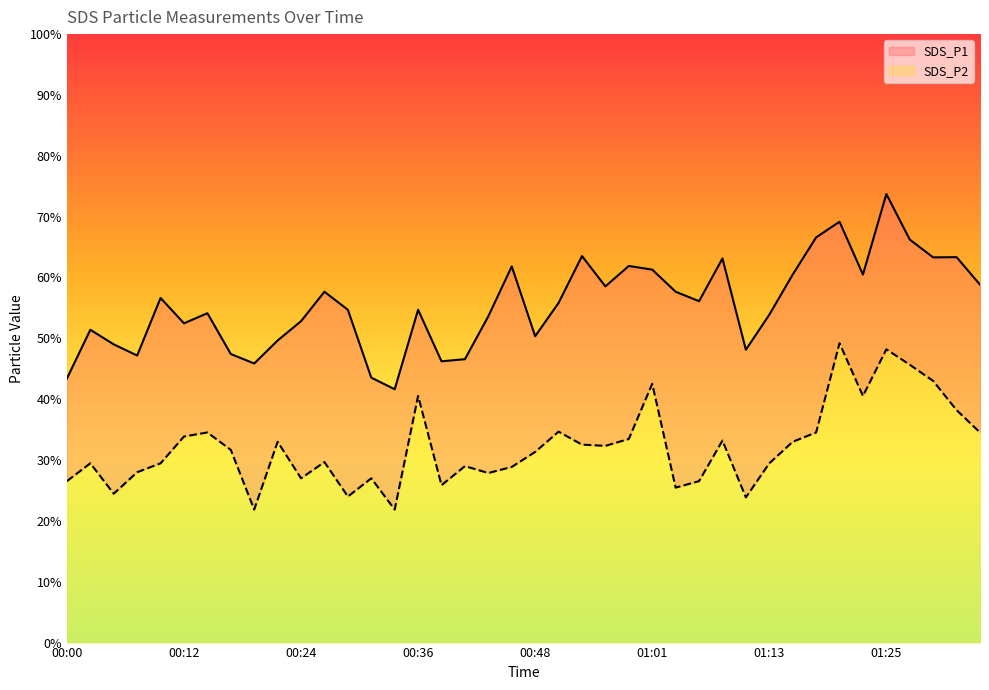

Reading right to left, extract all data points from this chart.

SDS_P1: 58.8	63.3	63.3	66.2	73.7	60.5	69.2	66.6	60.5	53.9	48.1	63.1	56.1	57.7	61.3	61.9	58.5	63.5	55.8	50.4	61.8	53.6	46.6	46.2	54.7	41.6	43.5	54.7	57.7	52.8	49.6	45.9	47.4	54.1	52.5	56.6	47.2	49.0	51.4	43.4
SDS_P2: 34.5	38.2	43.0	45.7	48.2	40.5	49.2	34.5	33.0	29.5	23.9	33.2	26.5	25.5	42.5	33.5	32.3	32.5	34.7	31.3	28.9	27.9	29.0	25.9	40.5	21.9	27.0	24.0	29.7	27.0	33.0	21.9	31.7	34.5	33.9	29.5	28.0	24.5	29.5	26.5